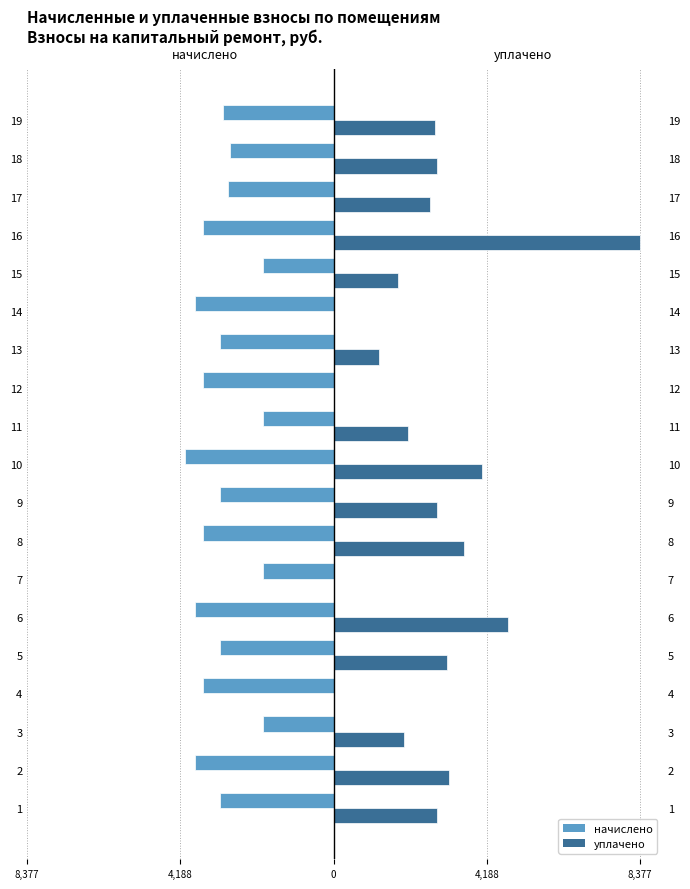

What is the label of the 11th bar from the right?

8